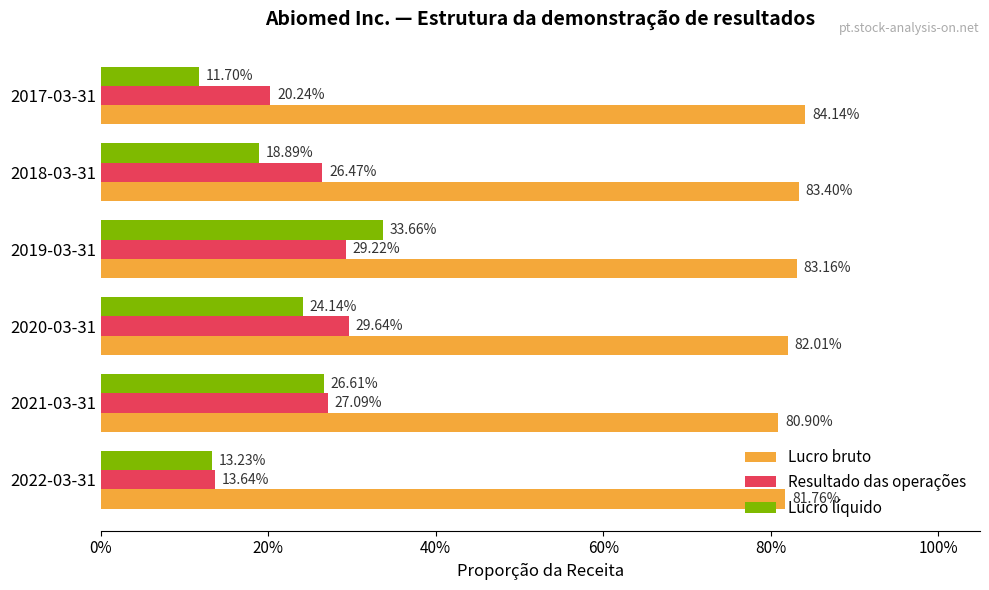

What are all the series names shown in the legend?

Lucro bruto, Resultado das operações, Lucro líquido